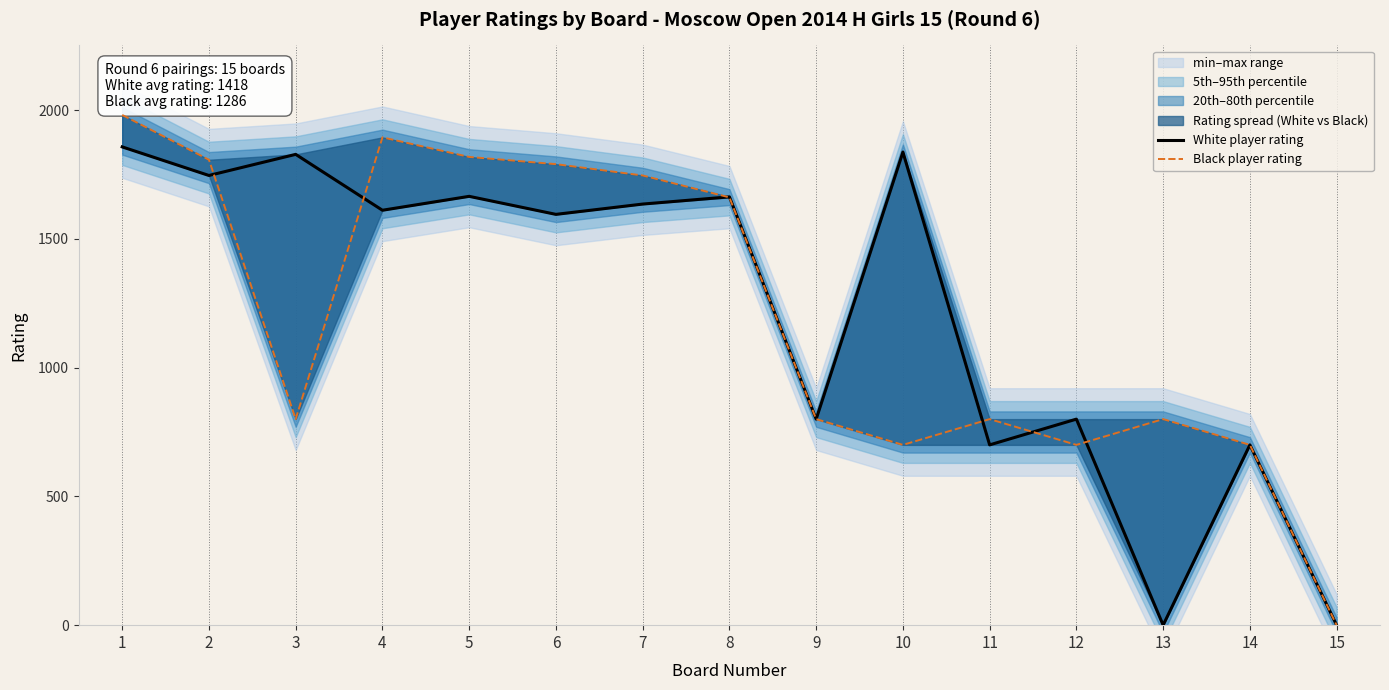

What is the difference between the Black player rating values at 4 and 5?

76